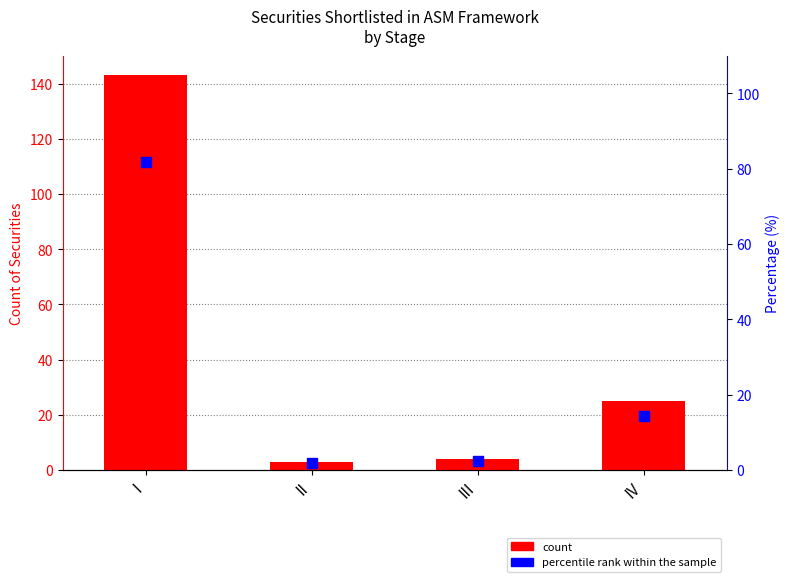

At which category is the sum across all series the highest?

I